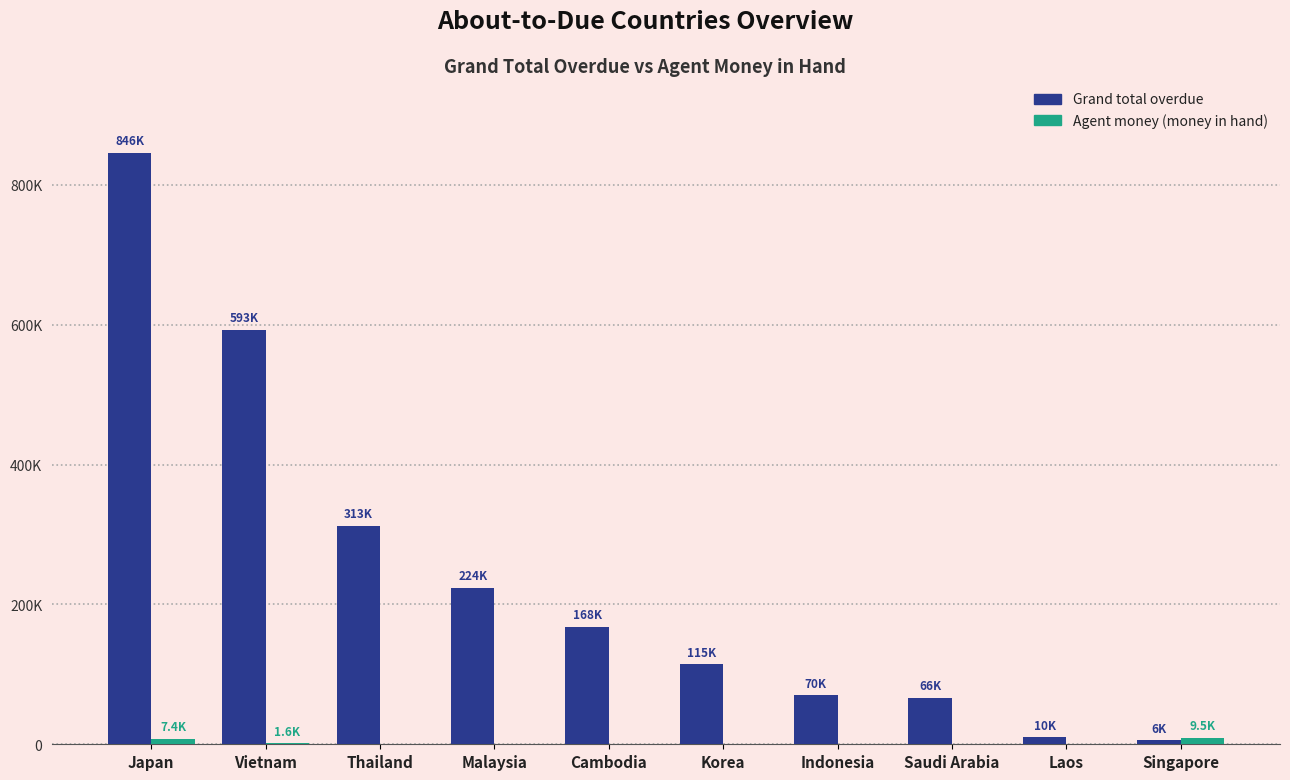

Which series has the largest total across all categories?

Grand total overdue